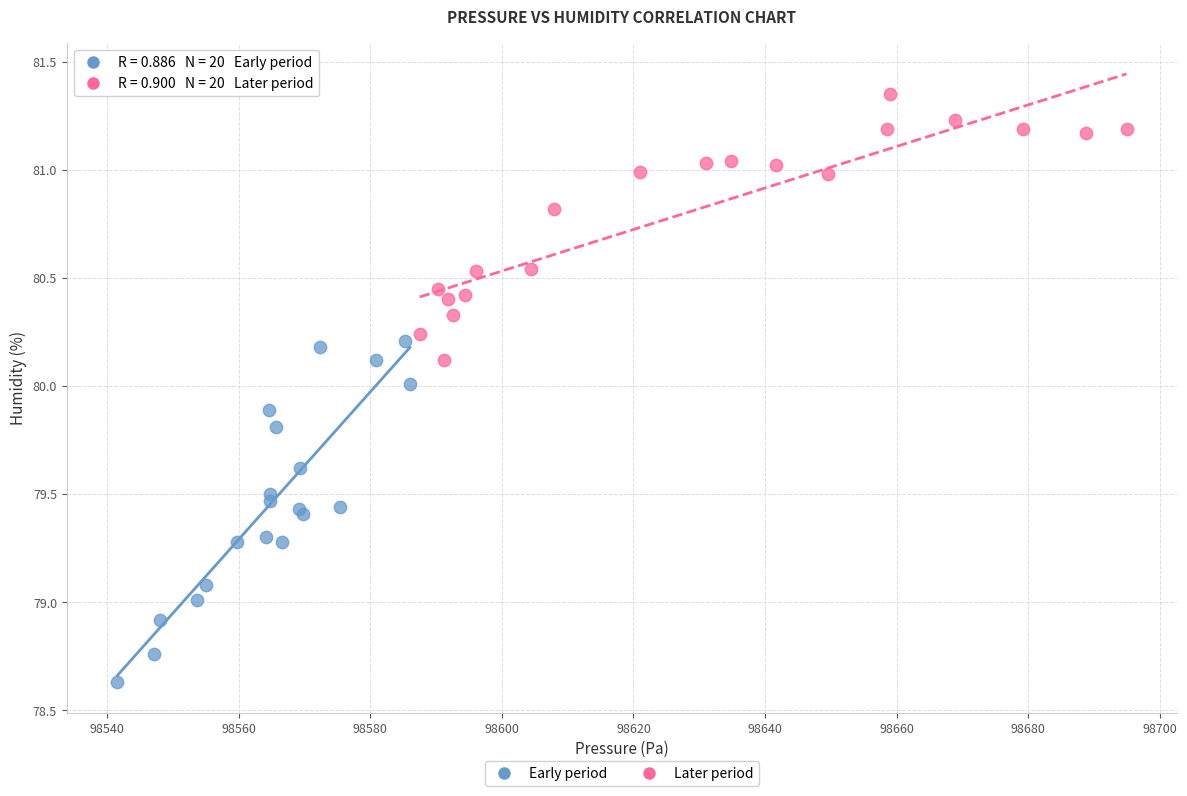

Which series reaches the maximum Y coordinate?

Later period